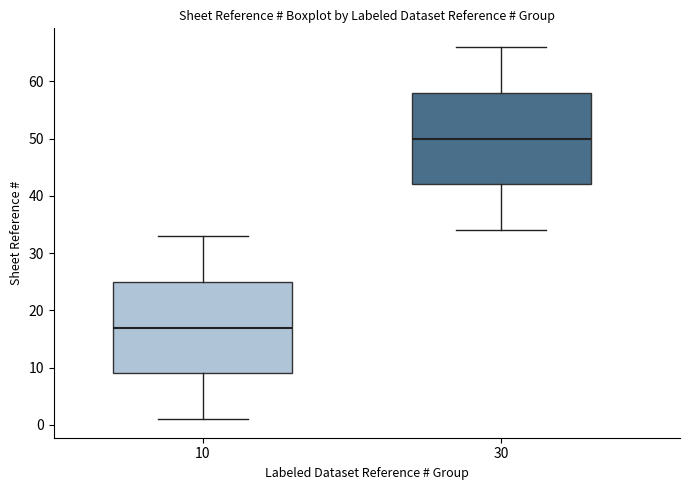

Reading left to right, read every box against the y-axis: the position of its median line, the range the box covers, and the ends of its whiskers. The values are not printed on the chart, so give them approximately, as read against the axis.

10: median 17, box 9 to 25, whiskers 1 to 33
30: median 50, box 42 to 58, whiskers 34 to 66